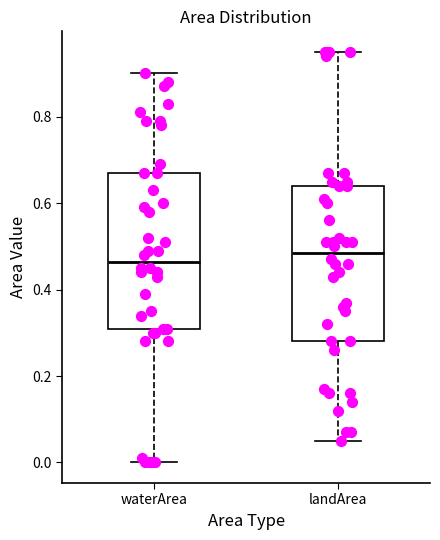

Which box's median line is the lowest?

waterArea